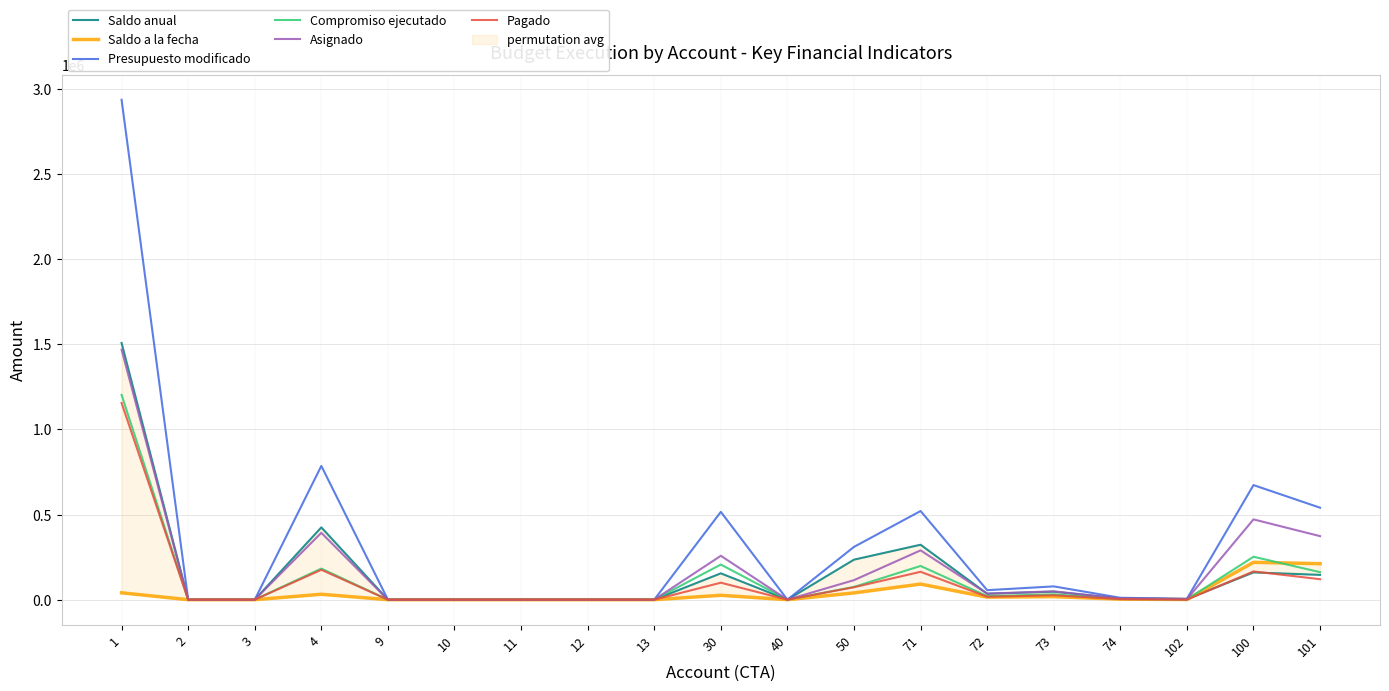

What is the difference between the second highest and minimum values in the Saldo a la fecha series?

211695.6